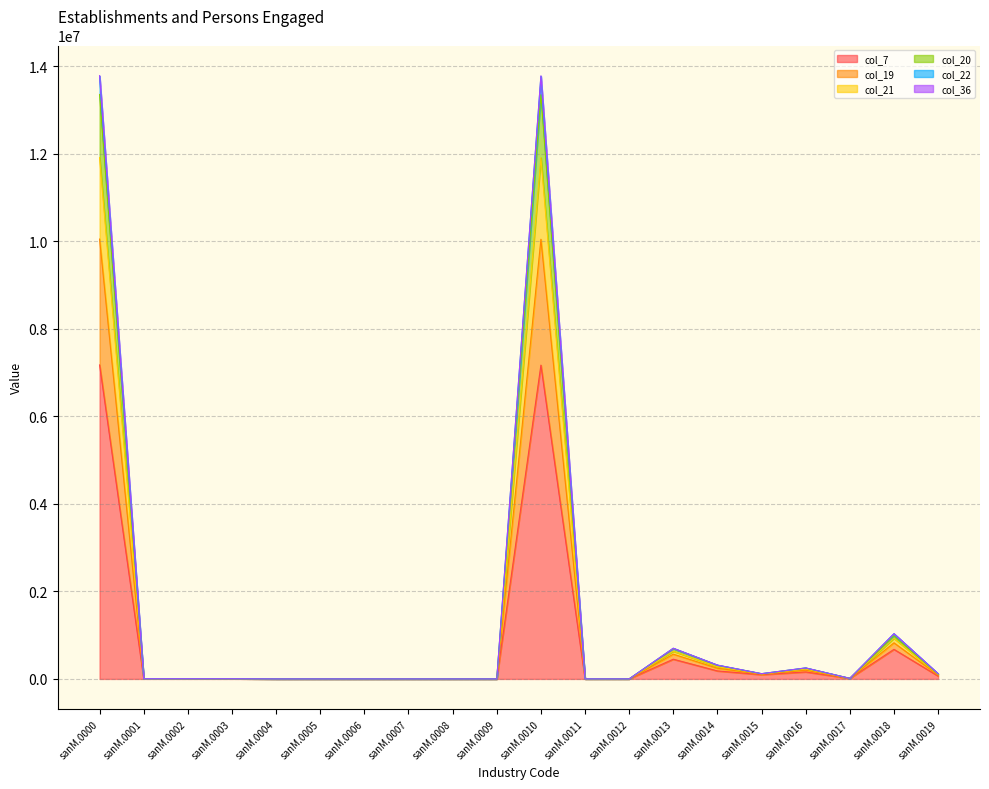

Does the chart display data point markers on the line(s)?

No